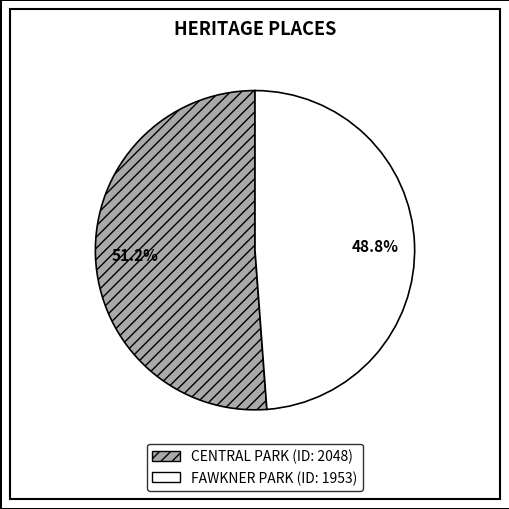

Count the number of slices in the pie.

2